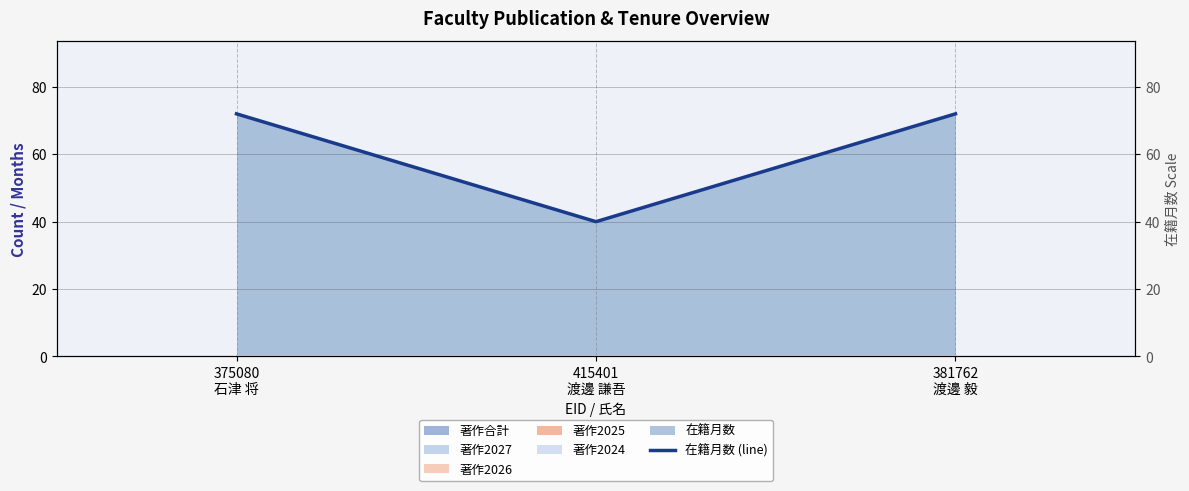

Reading left to right, list all the values displayed in this chart.

72	40	72